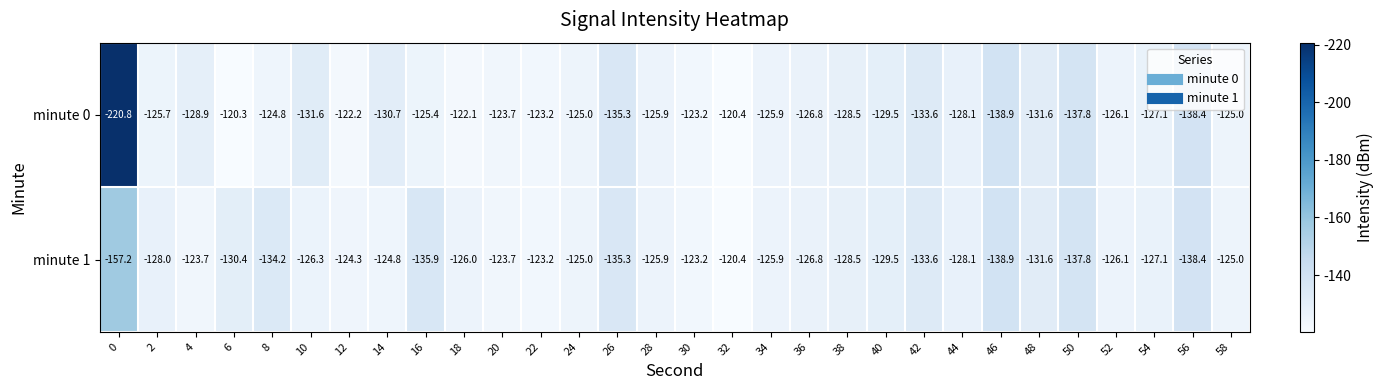

How many values in the minute 0 series are below -126?

16